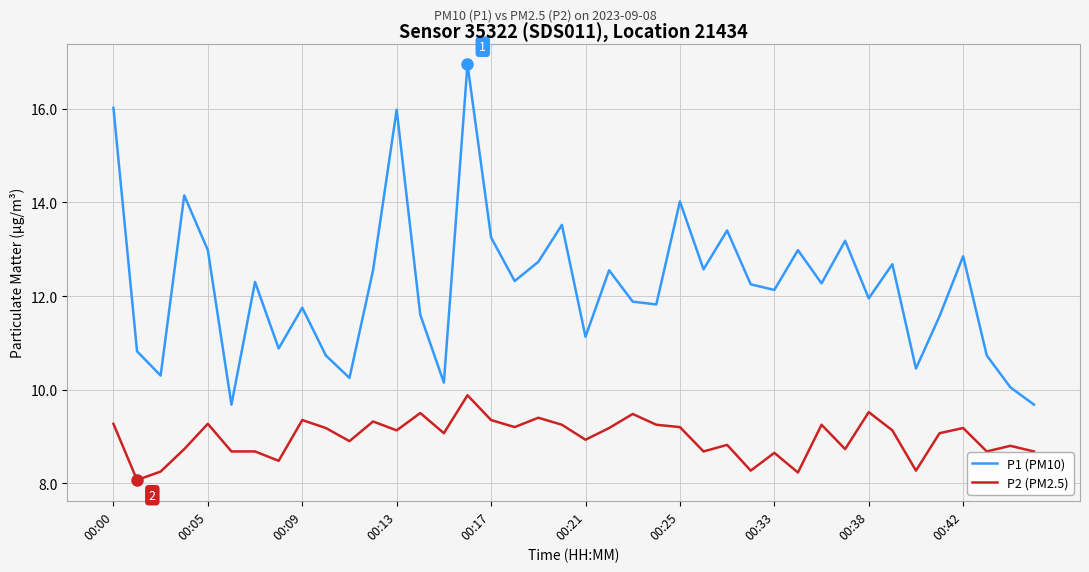

Which series has the widest spread of values?

P1 (PM10)